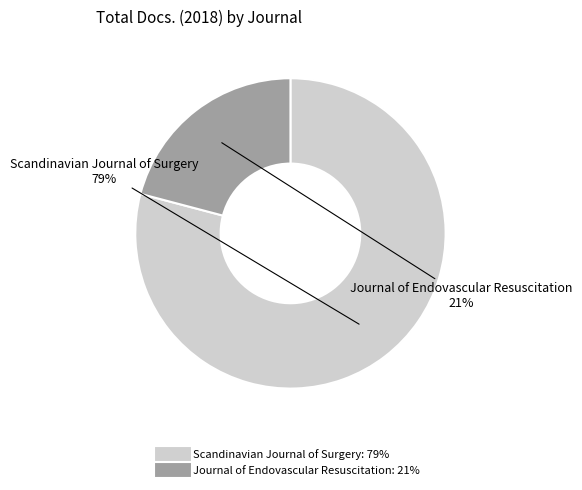

Is the sum of Journal of Endovascular Resuscitation and Scandinavian Journal of Surgery greater than half?

Yes